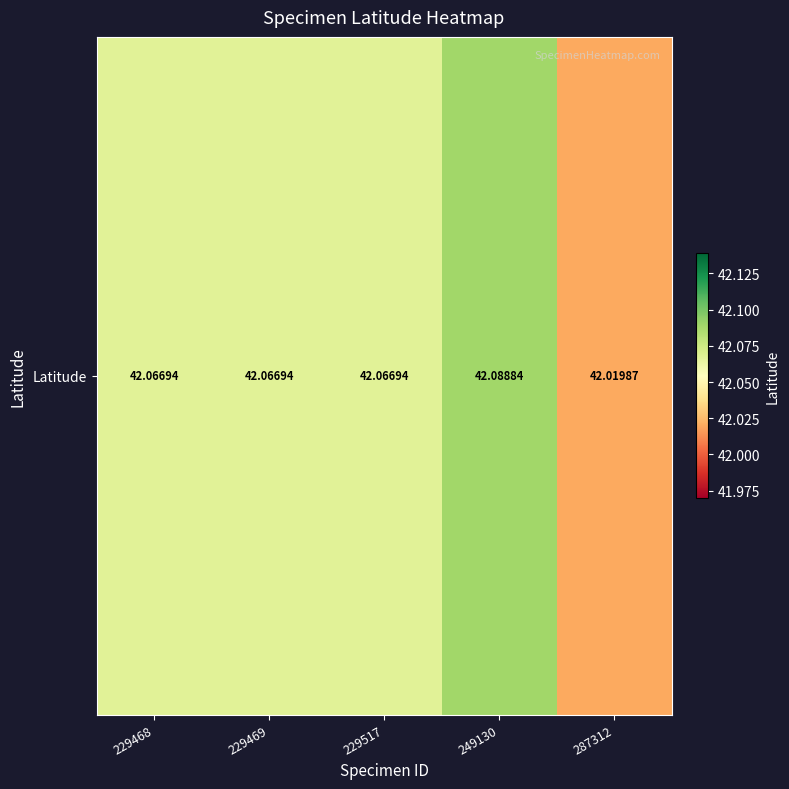

Which category has the lowest value across all series?

287312